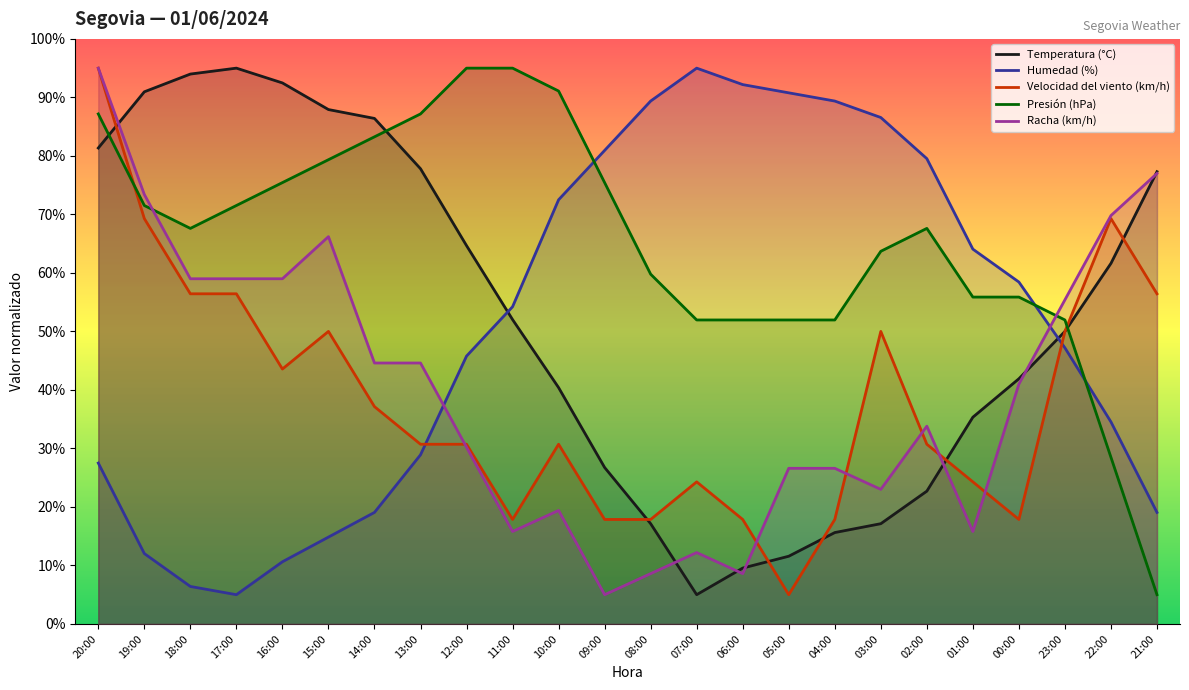

At which category does the chart reach its peak across all series?

17:00